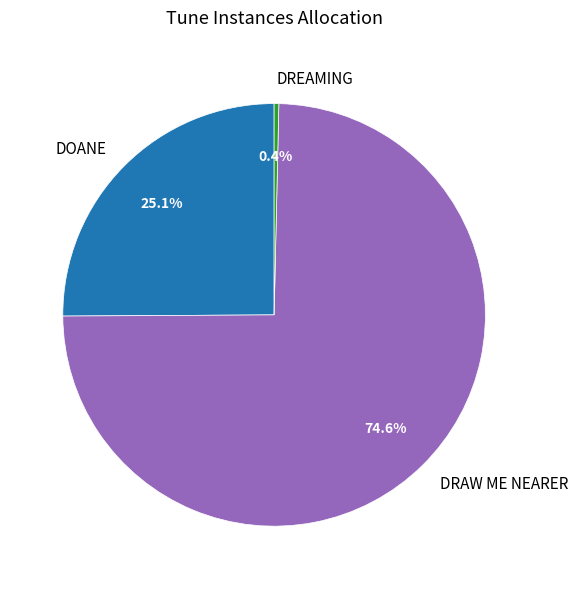

Is it true that DRAW ME NEARER is 62% of the pie?

False